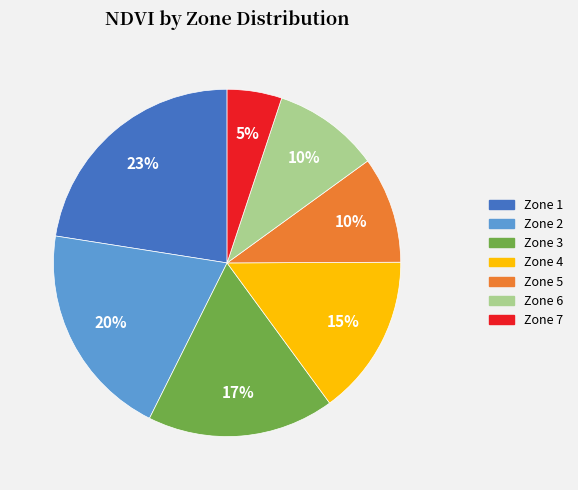

How many segments does this pie chart have?

7